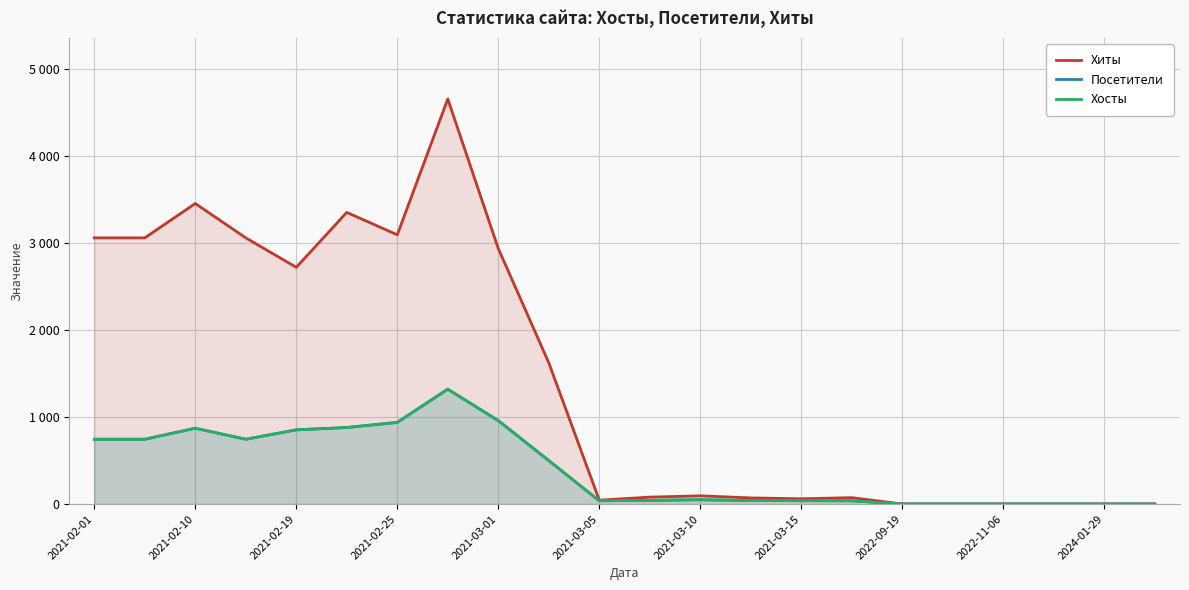

Between 2021-03-10 and 2022-11-06, which series saw the biggest shift?

Хиты